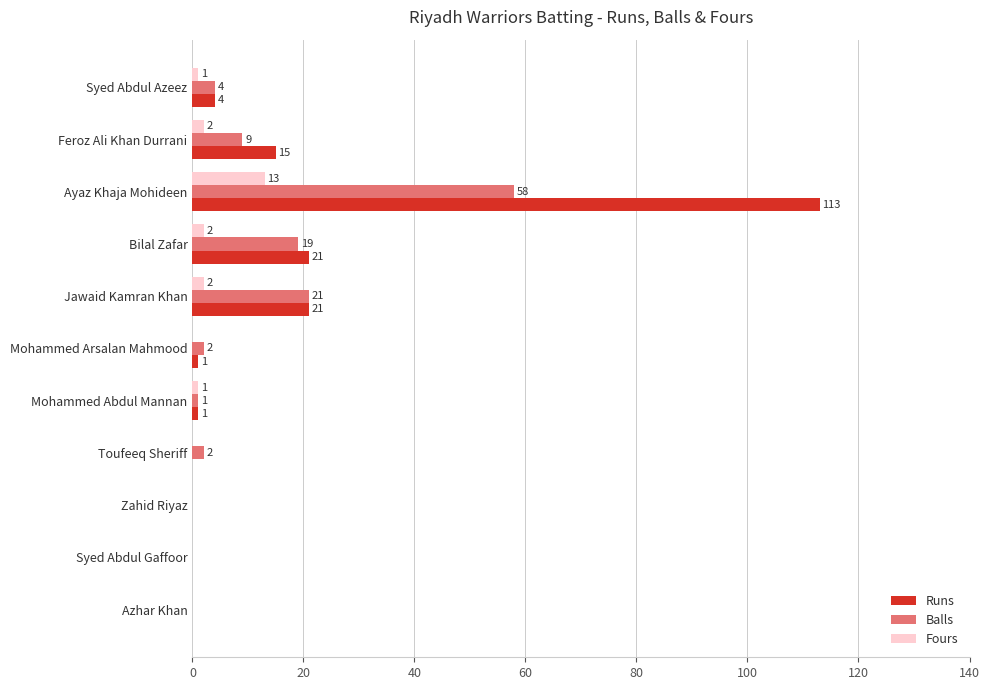

At which category is the sum across all series the highest?

Ayaz Khaja Mohideen